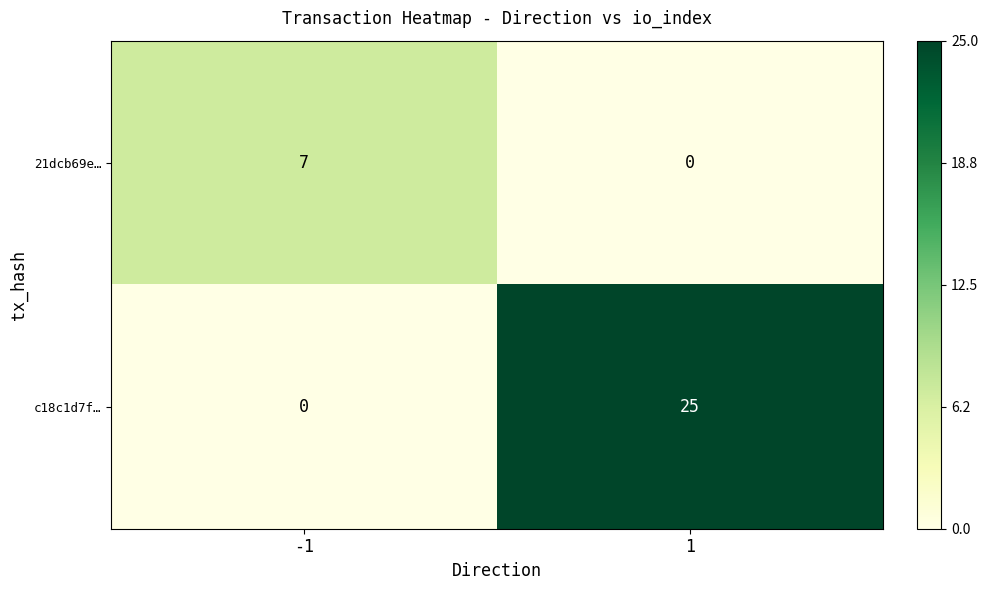

Reading right to left, extract all data points from this chart.

21dcb69e…: 0	7
c18c1d7f…: 25	0